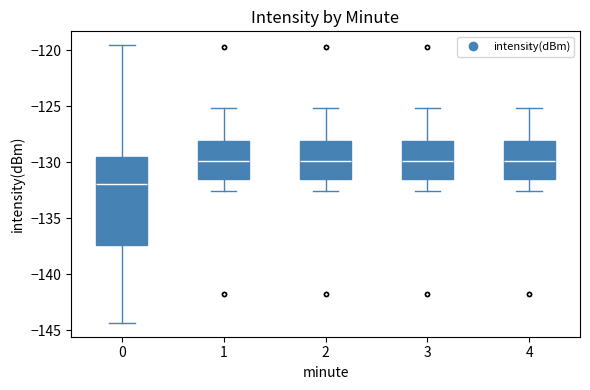

Reading left to right, transcribe this box plot: for each box, give where its median line is, the range the box spans, and where its two whiskers end, as read against the y-axis. The values are not printed on the chart, so give them approximately, as read against the axis.

0: median -132.0, box -137.5 to -129.5, whiskers -144.5 to -119.5
1: median -130.0, box -131.5 to -128.0, whiskers -132.5 to -125.0
2: median -130.0, box -131.5 to -128.0, whiskers -132.5 to -125.0
3: median -130.0, box -131.5 to -128.0, whiskers -132.5 to -125.0
4: median -130.0, box -131.5 to -128.0, whiskers -132.5 to -125.0